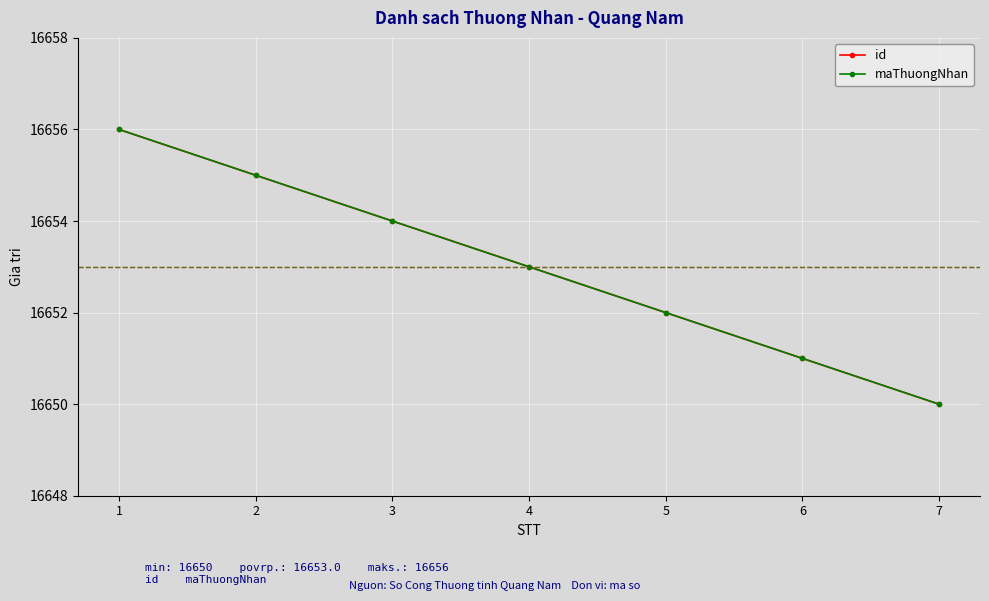

Does the chart have visible grid lines?

Yes